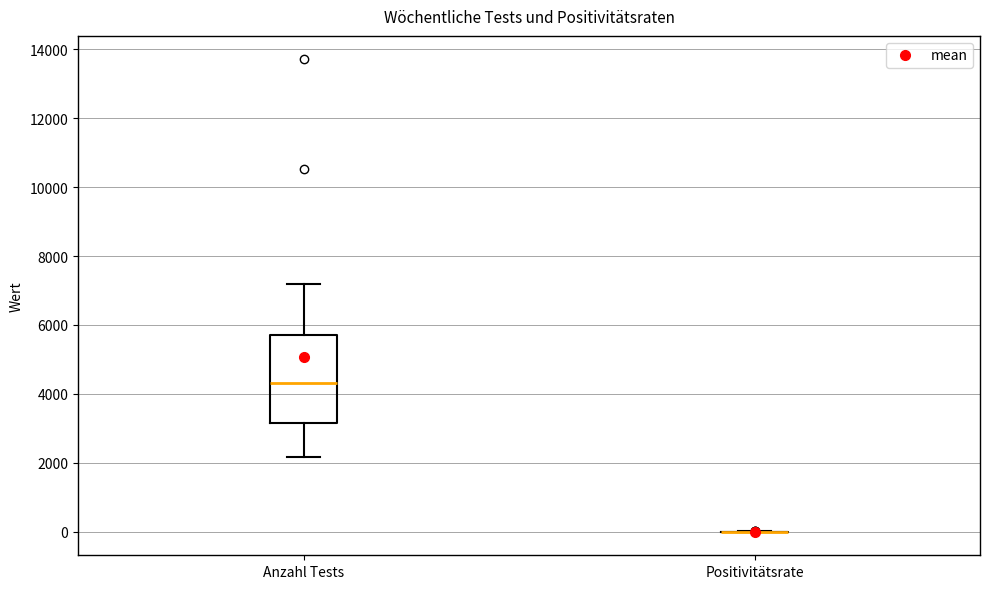

Which box is the tallest, from its lower edge to its upper edge?

Anzahl Tests